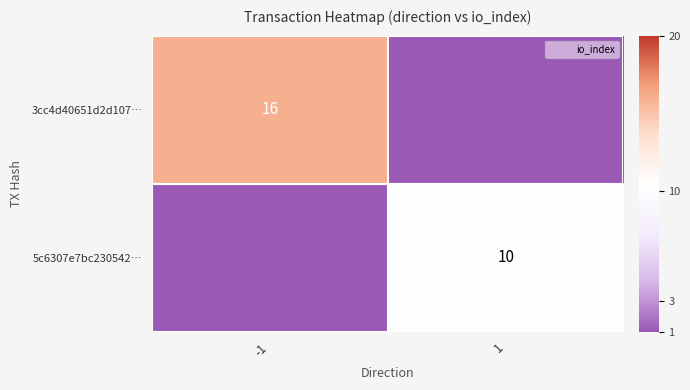

Is it true that 5c6307e7bc230542… equals -3 at -1?

False